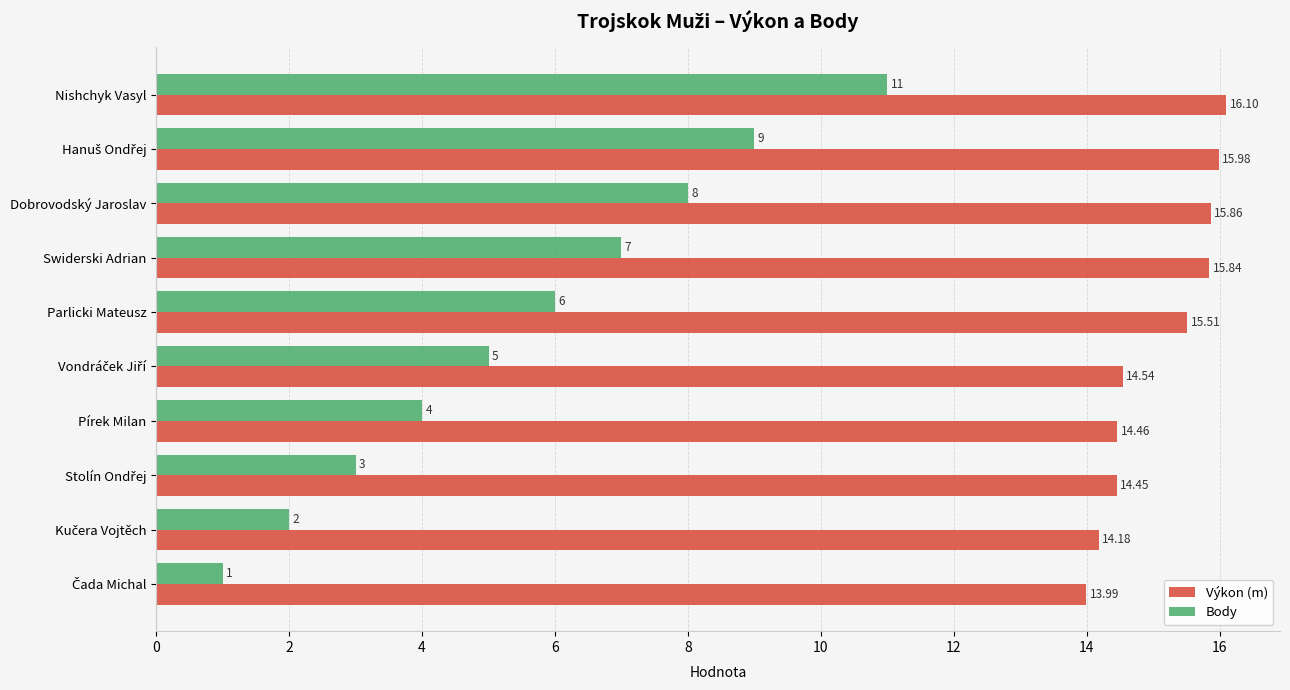

At which label does Body reach its peak?

Nishchyk Vasyl